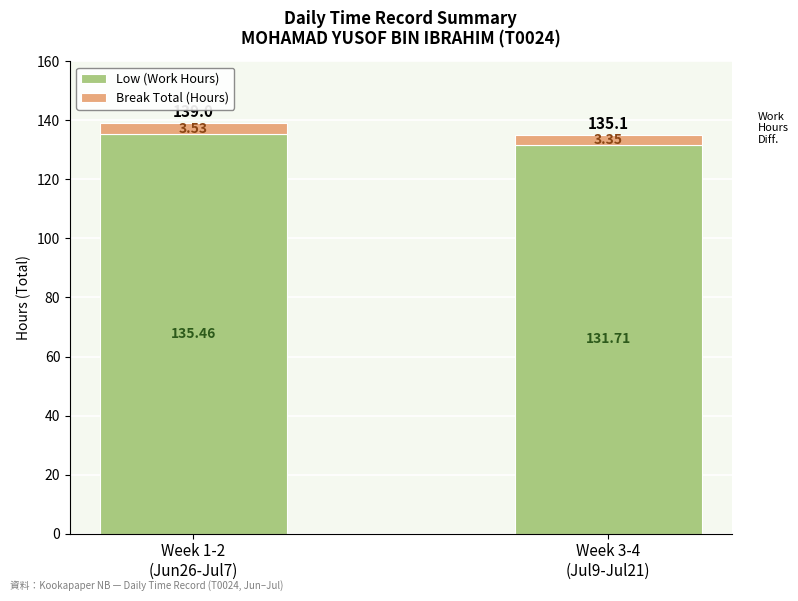

What is the sum of all Low (Work Hours) values?

267.2